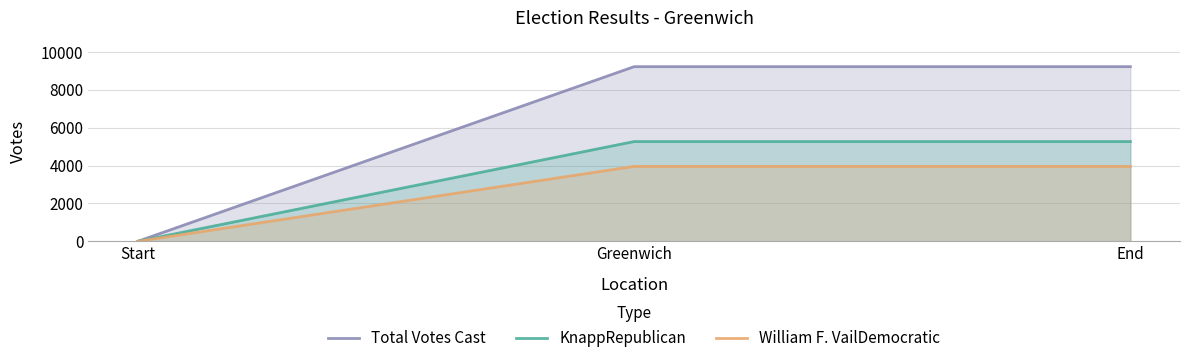

What is the difference between the maximum and minimum values in the KnappRepublican series?

5264